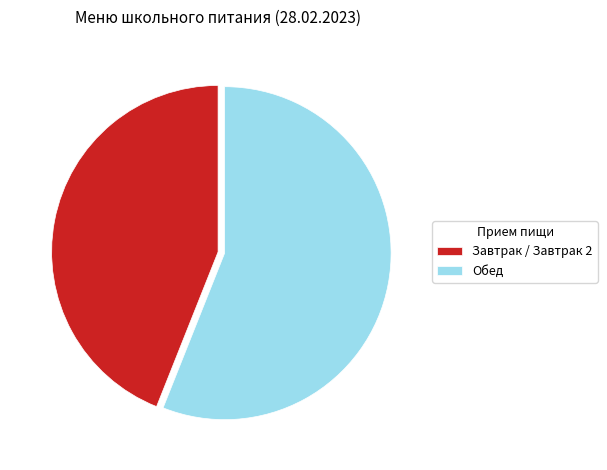

Between Обед and Завтрак / Завтрак 2, which is larger?

Обед